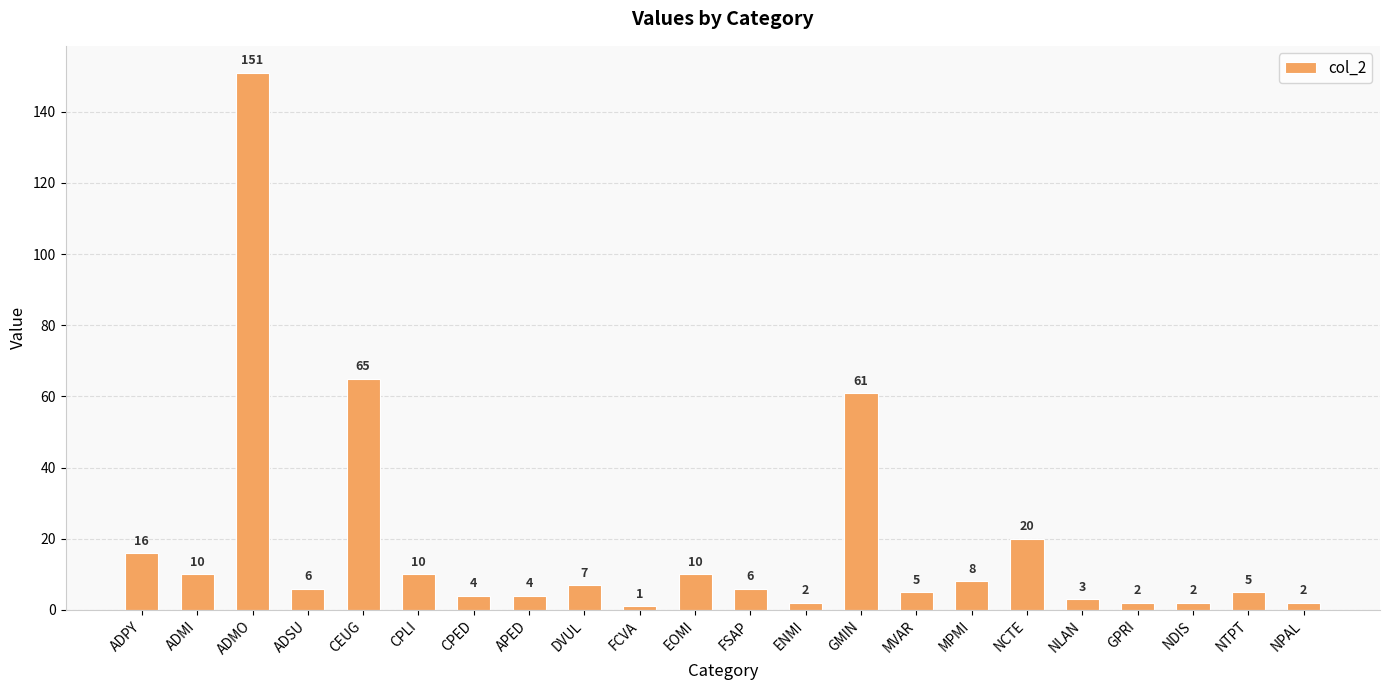

What is the label of the 9th bar from the left?

DVUL